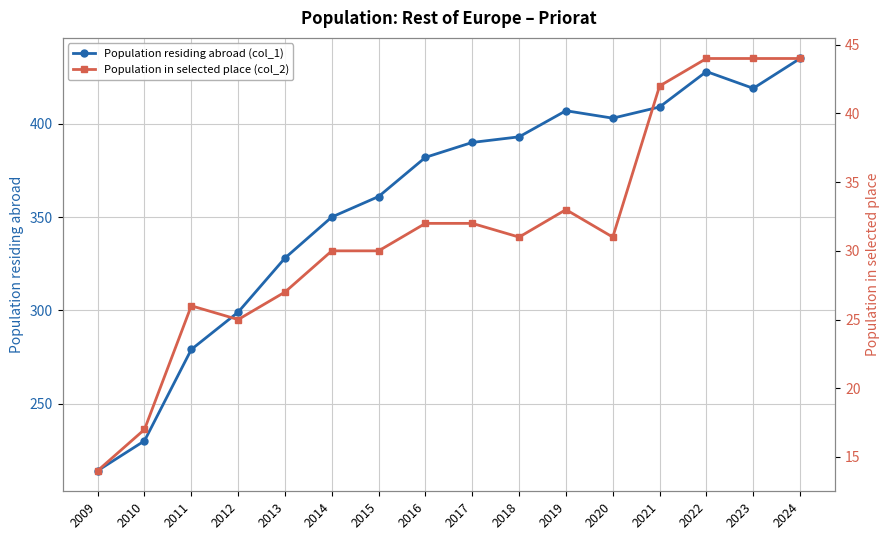

True or false: Population in selected place (col_2) and Population residing abroad (col_1) intersect in this chart.

False